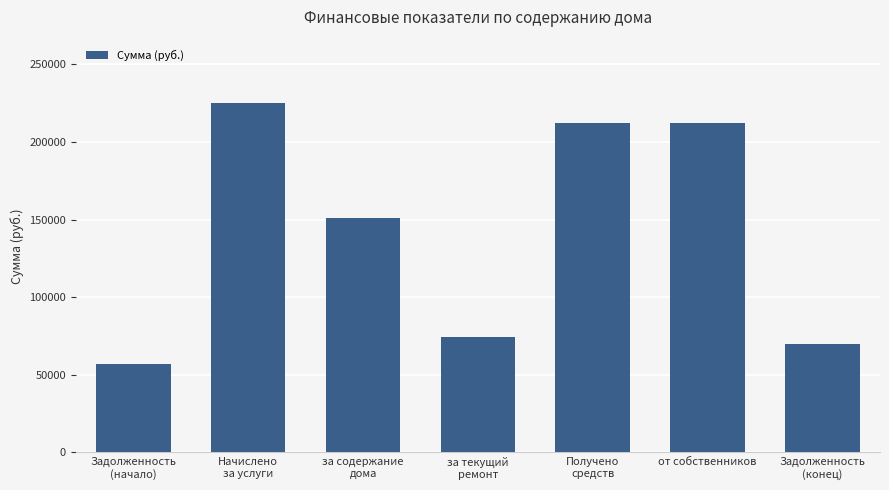

Approximately how many times larger is the value at Задолженность
(начало) compared to за текущий
ремонт?

0.8